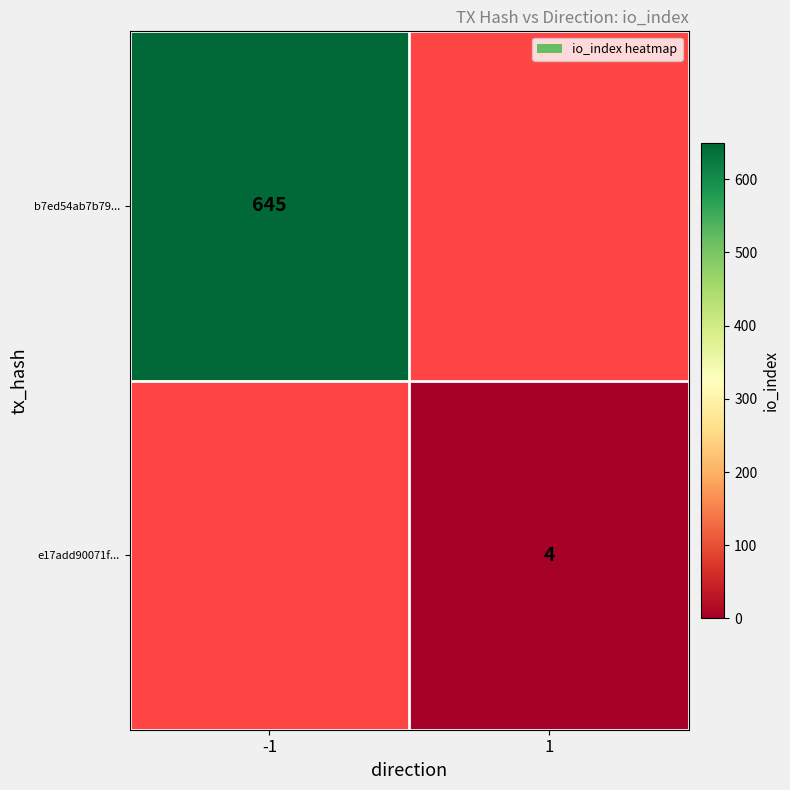

The value of b7ed54ab7b79... at -1 is 219. True or false?

False